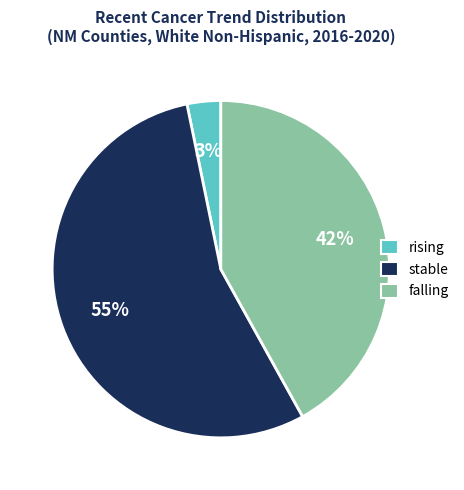

Is the sum of rising and stable greater than half?

Yes